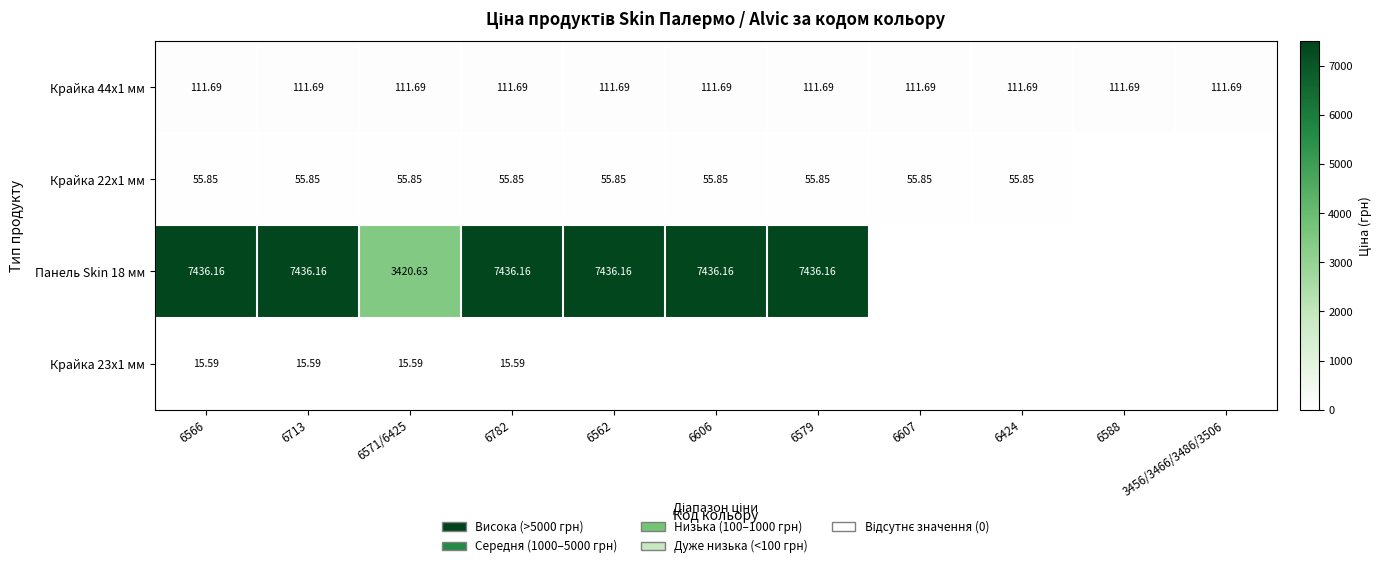

What is the total value across all series at 6782?

7619.3